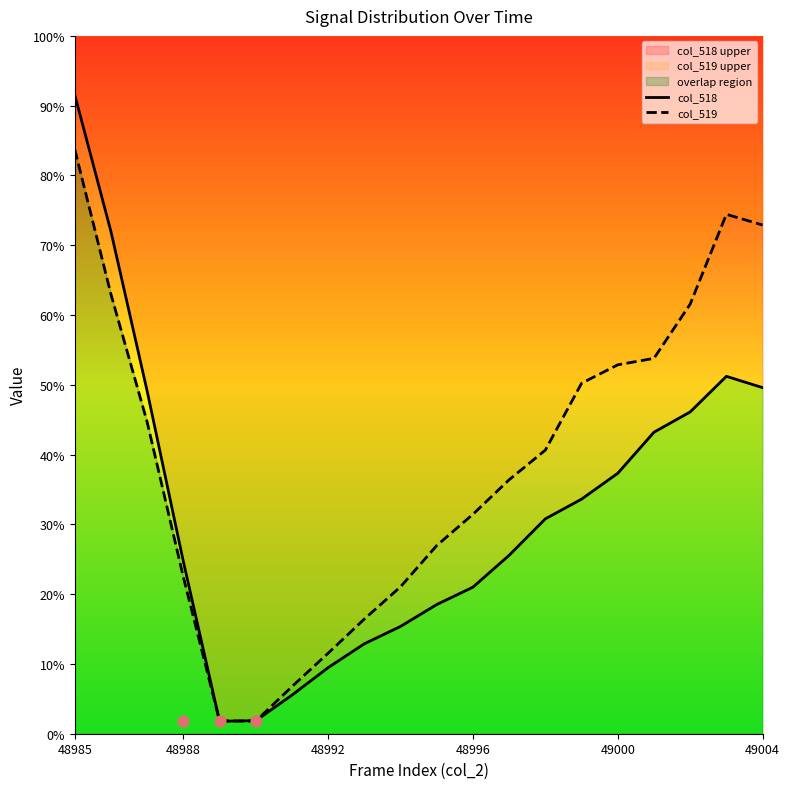

Which series contains the highest Y value?

col_518